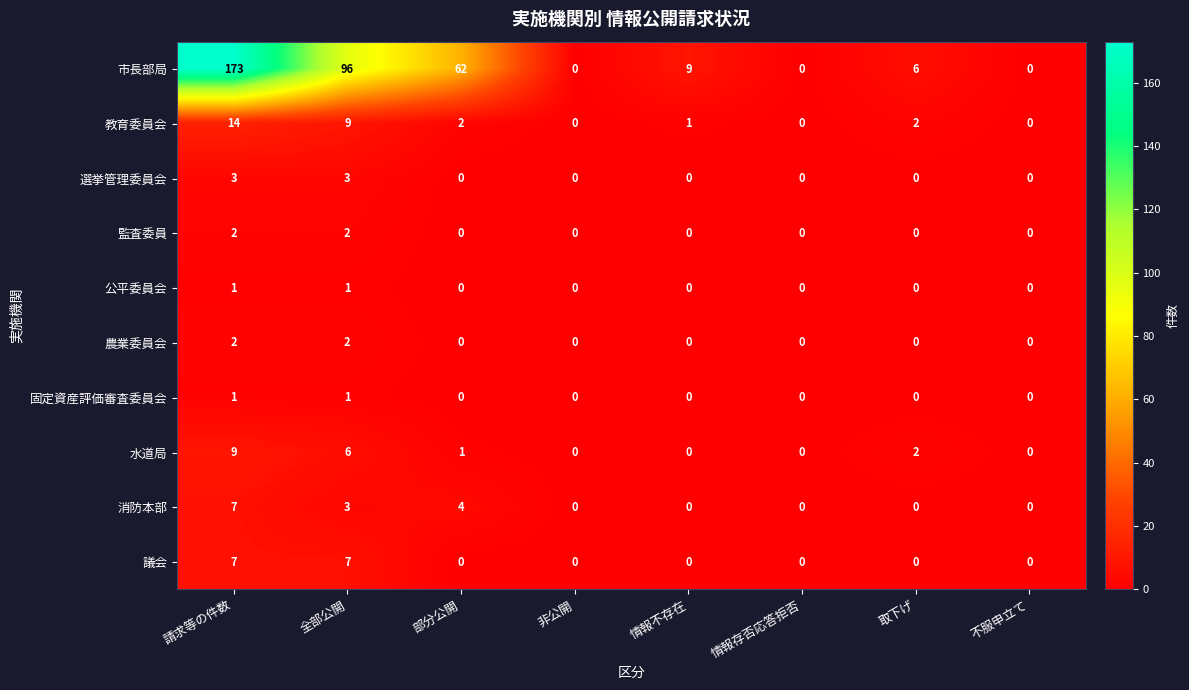

The 消防本部 series shows 0 at 情報不存在. True or false?

True